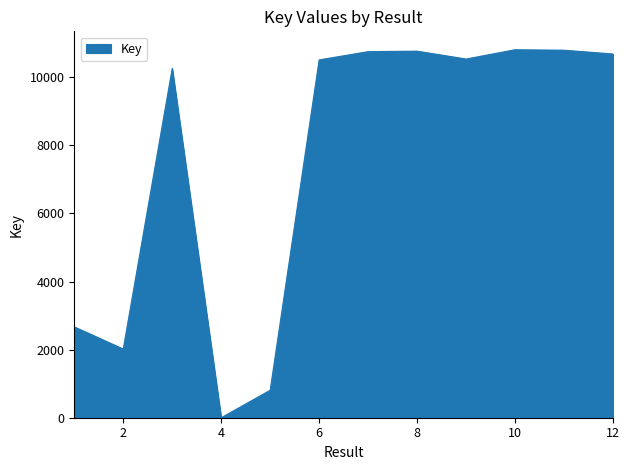

Does the chart have visible grid lines?

No